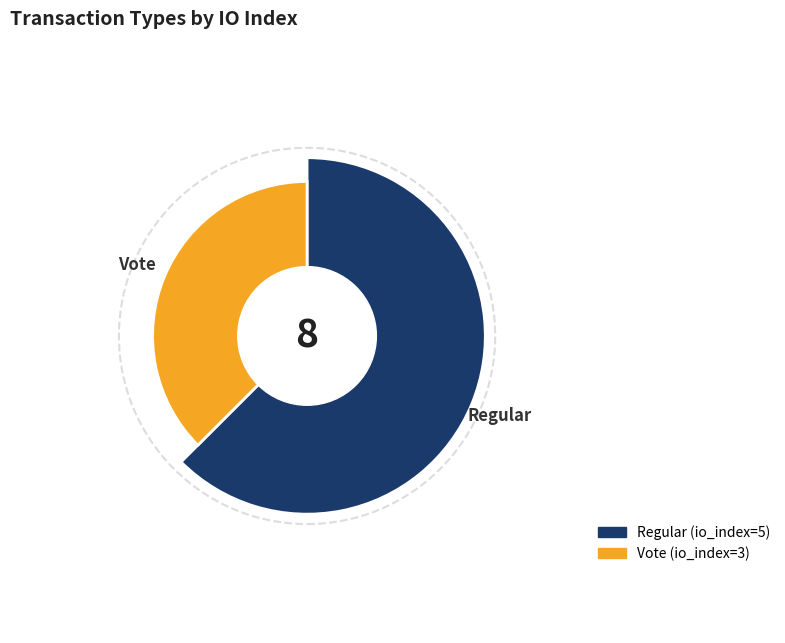

Count the number of slices in the pie.

2